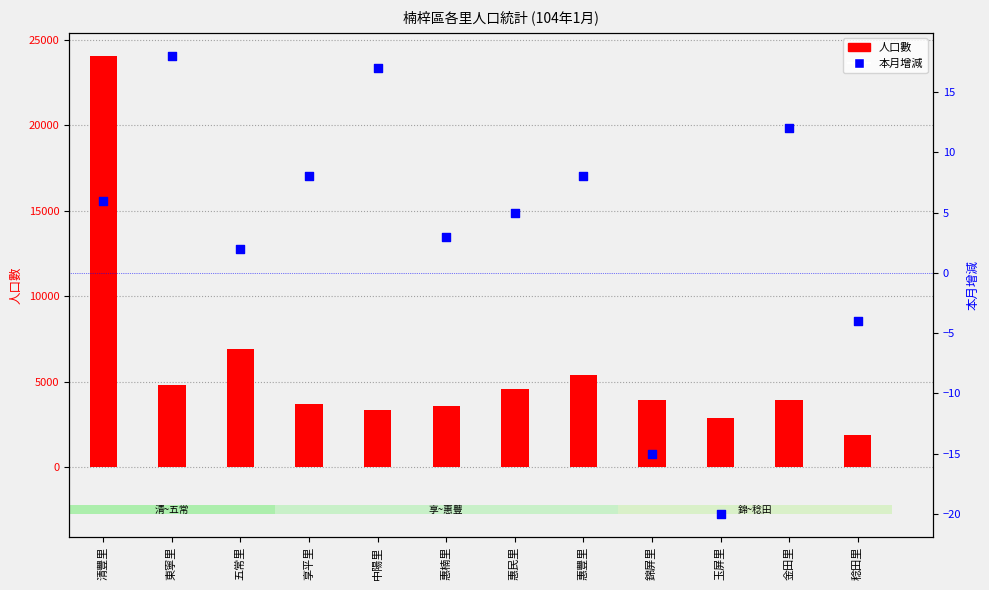

What is the total value across all series at 錦屏里?

3912